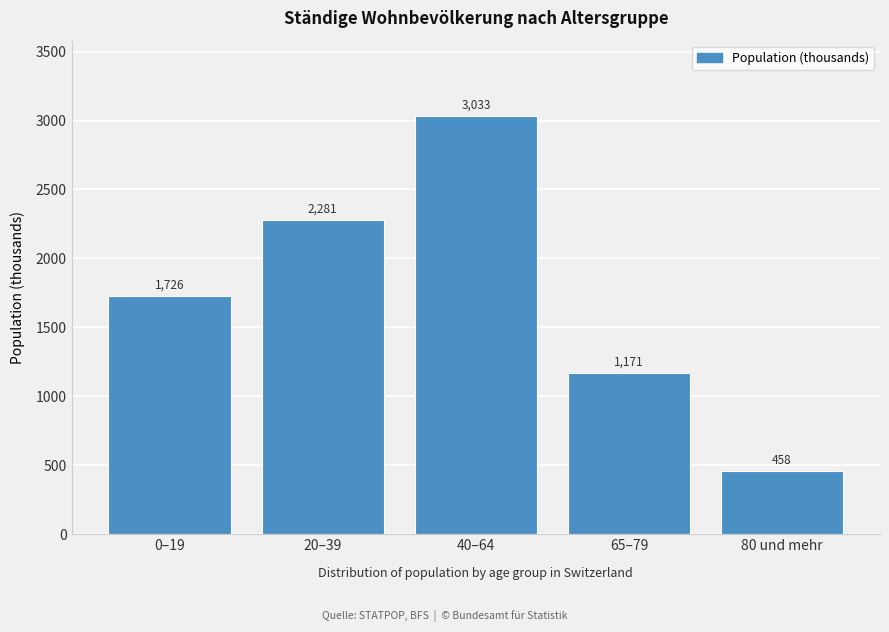

Rank the categories by value from highest to lowest.

40–64, 20–39, 0–19, 65–79, 80 und mehr